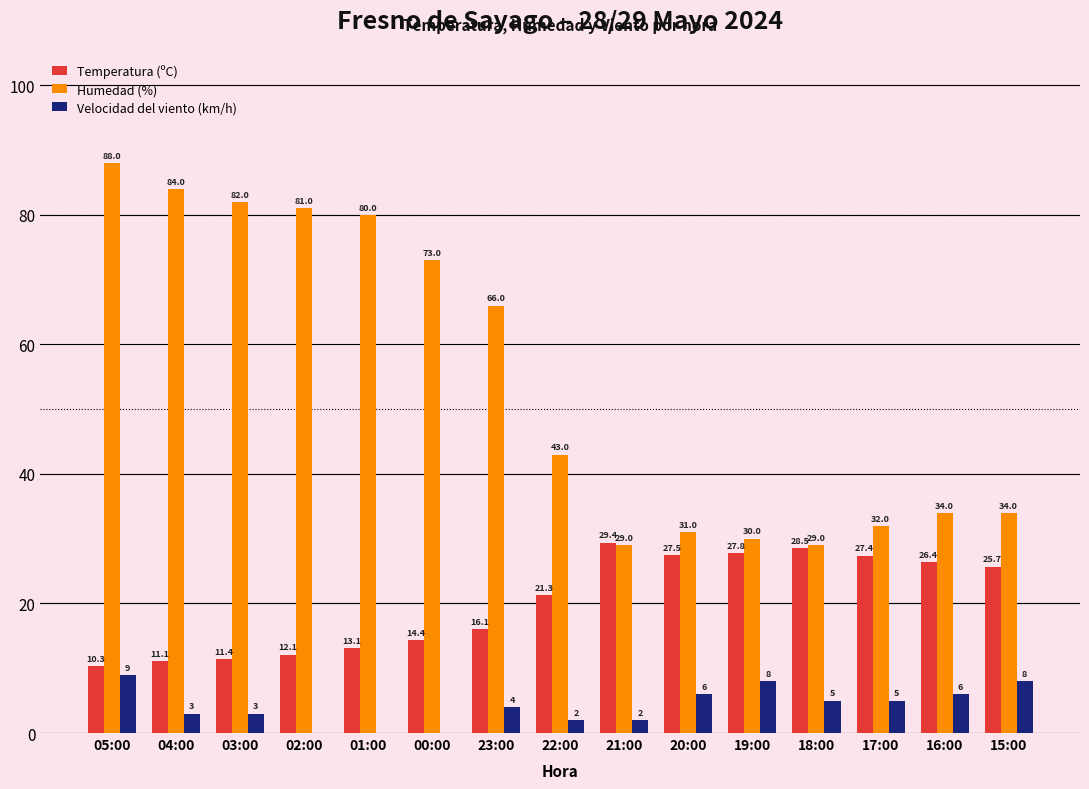

Where is Velocidad del viento (km/h) nearest to the value 4?

23:00